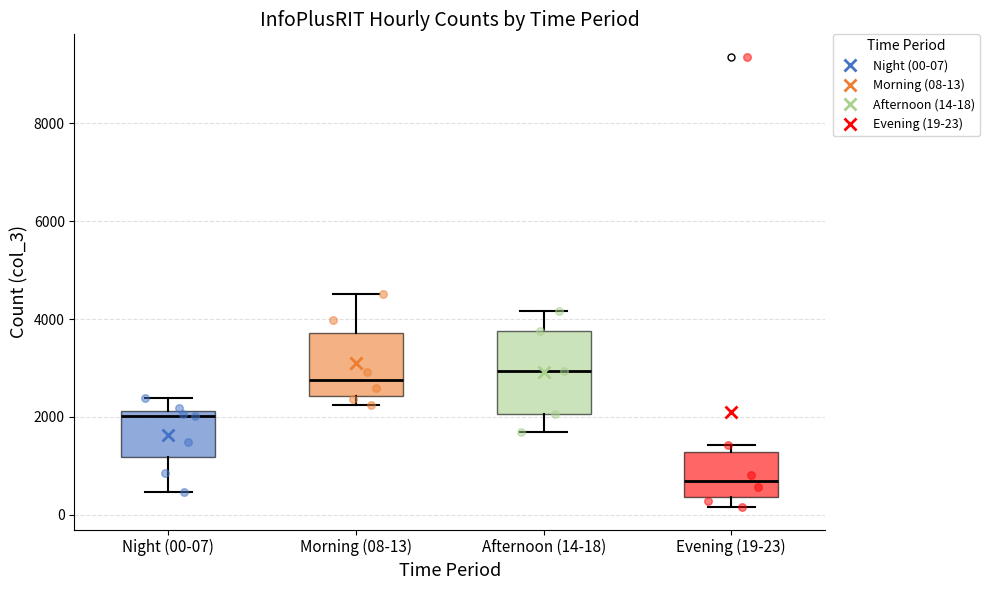

Which box is the tallest, from its lower edge to its upper edge?

Afternoon (14-18)